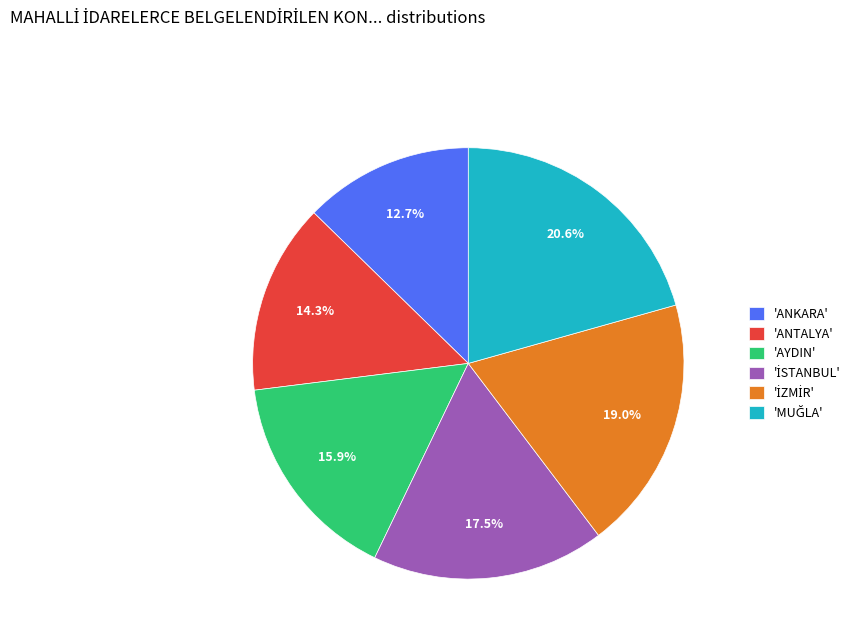

What is the ratio of the value at 'ANKARA' to the value at 'AYDIN'?

0.8